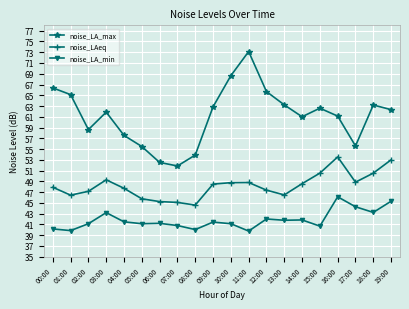

True or false: noise_LA_max and noise_LAeq intersect in this chart.

False